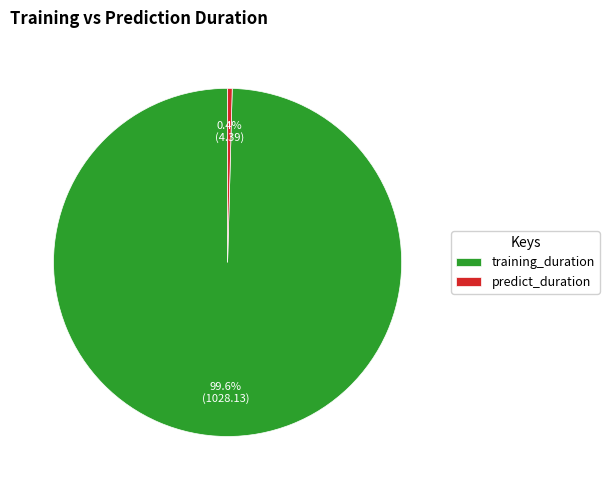

Rank the categories by value from highest to lowest.

training_duration, predict_duration